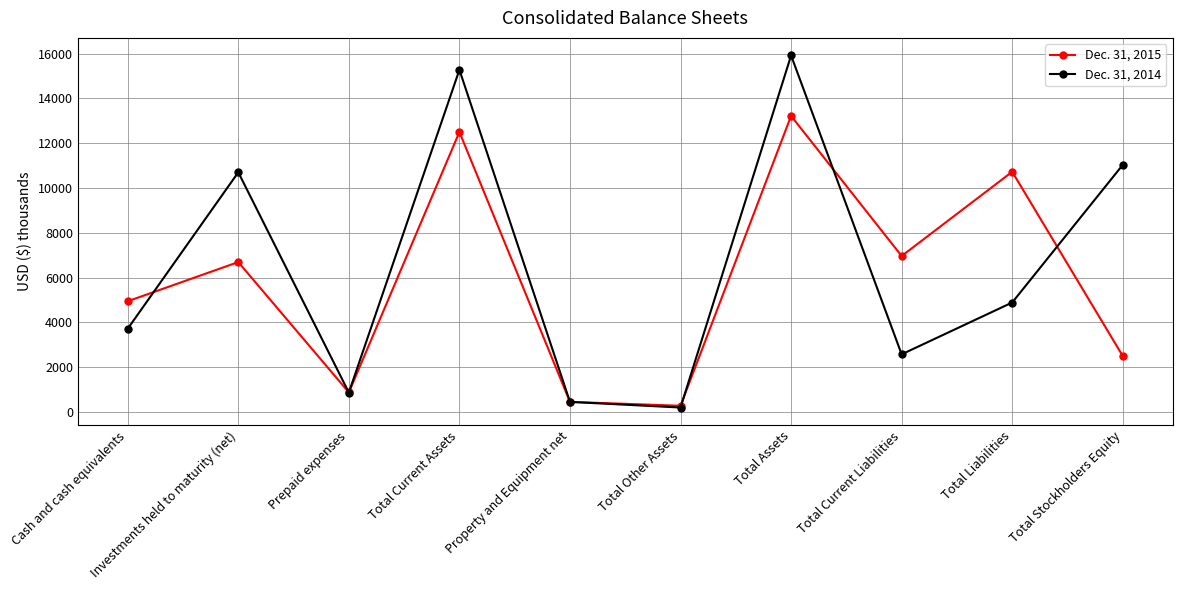

How many lines are shown in the chart?

2